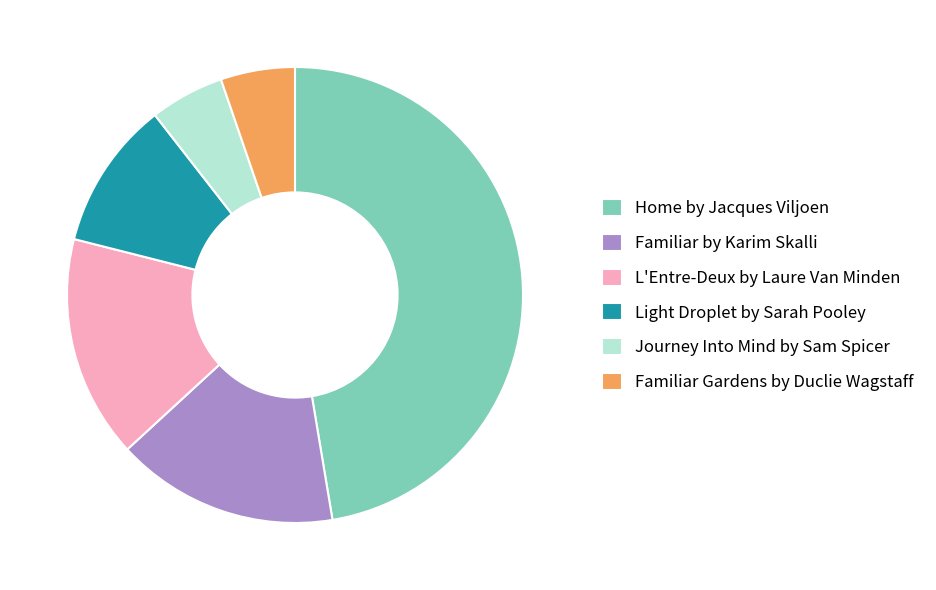

Which slice is the largest?

Home by Jacques Viljoen